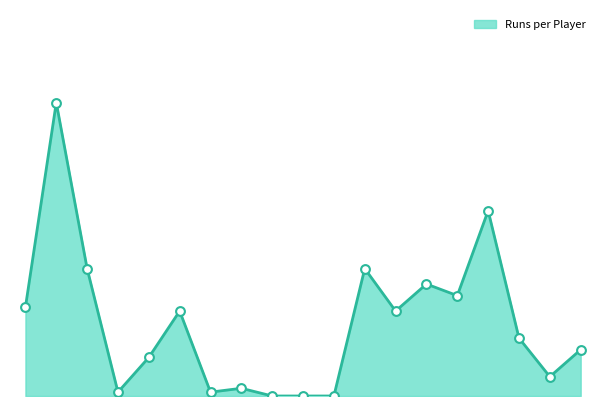

Does the chart have visible grid lines?

No